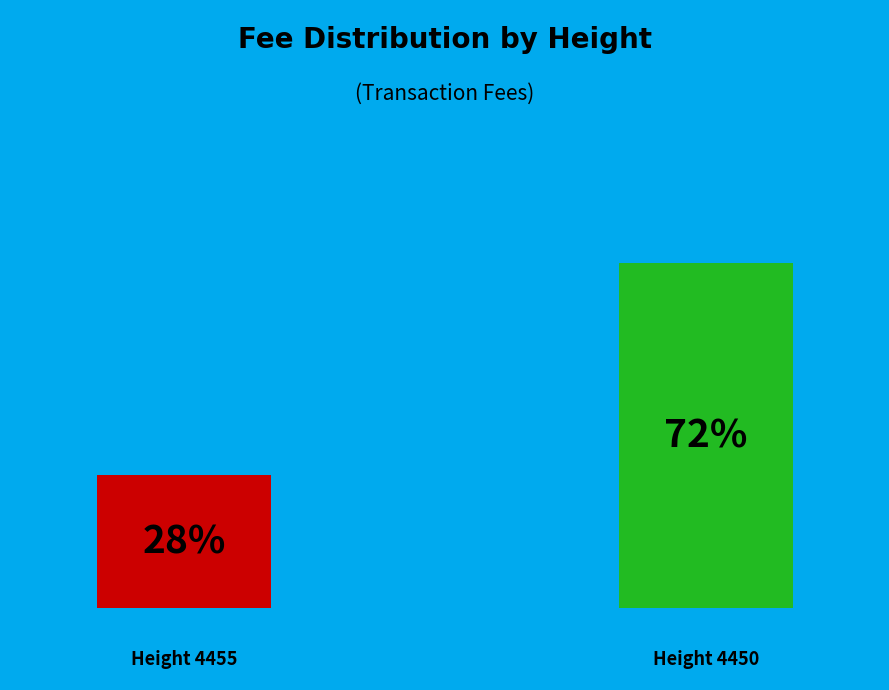

How many segments does this pie chart have?

2